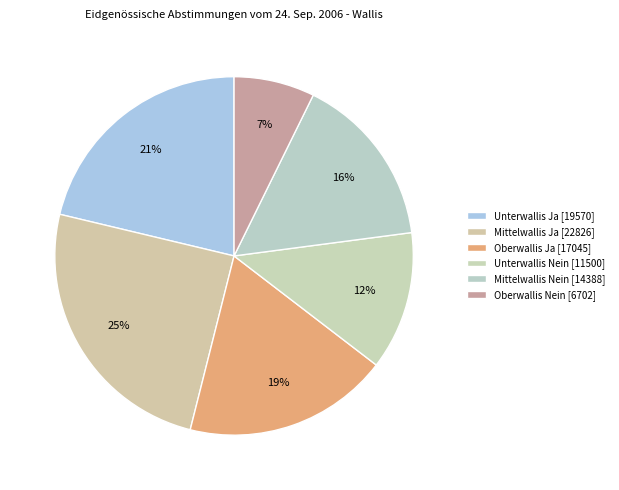

How many segments does this pie chart have?

6